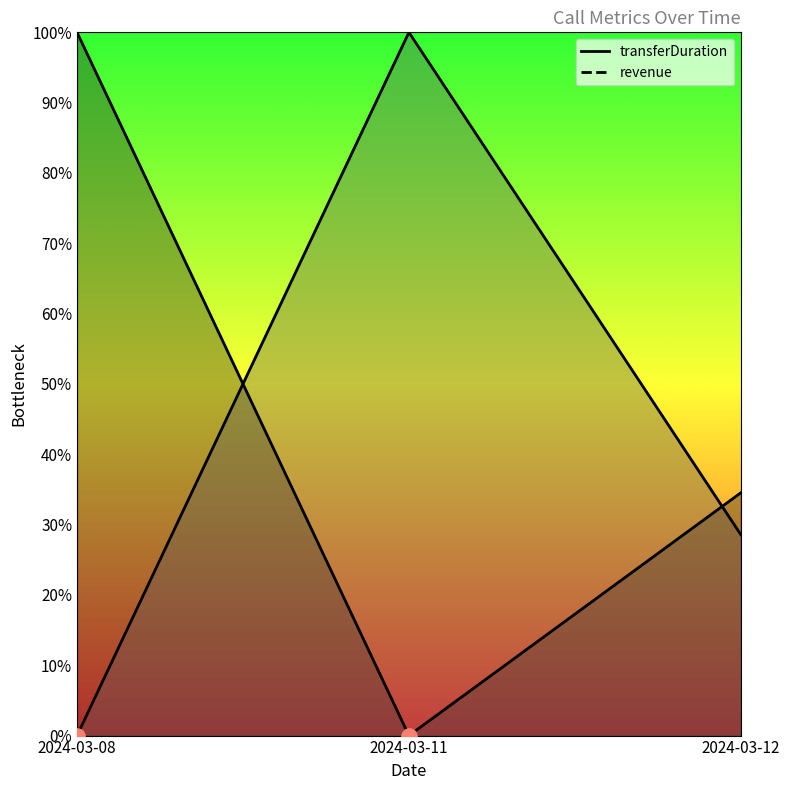

What are all the series names shown in the legend?

transferDuration, revenue